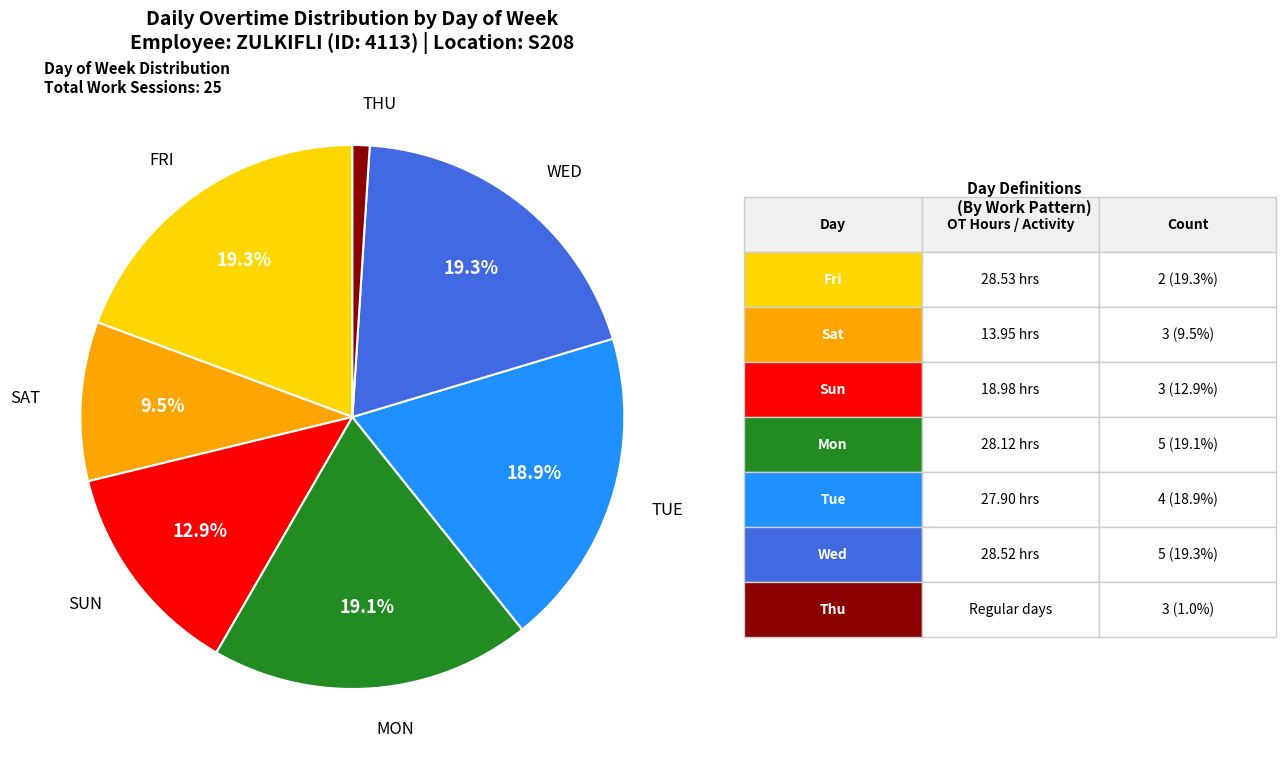

Does any single category account for the majority?

No